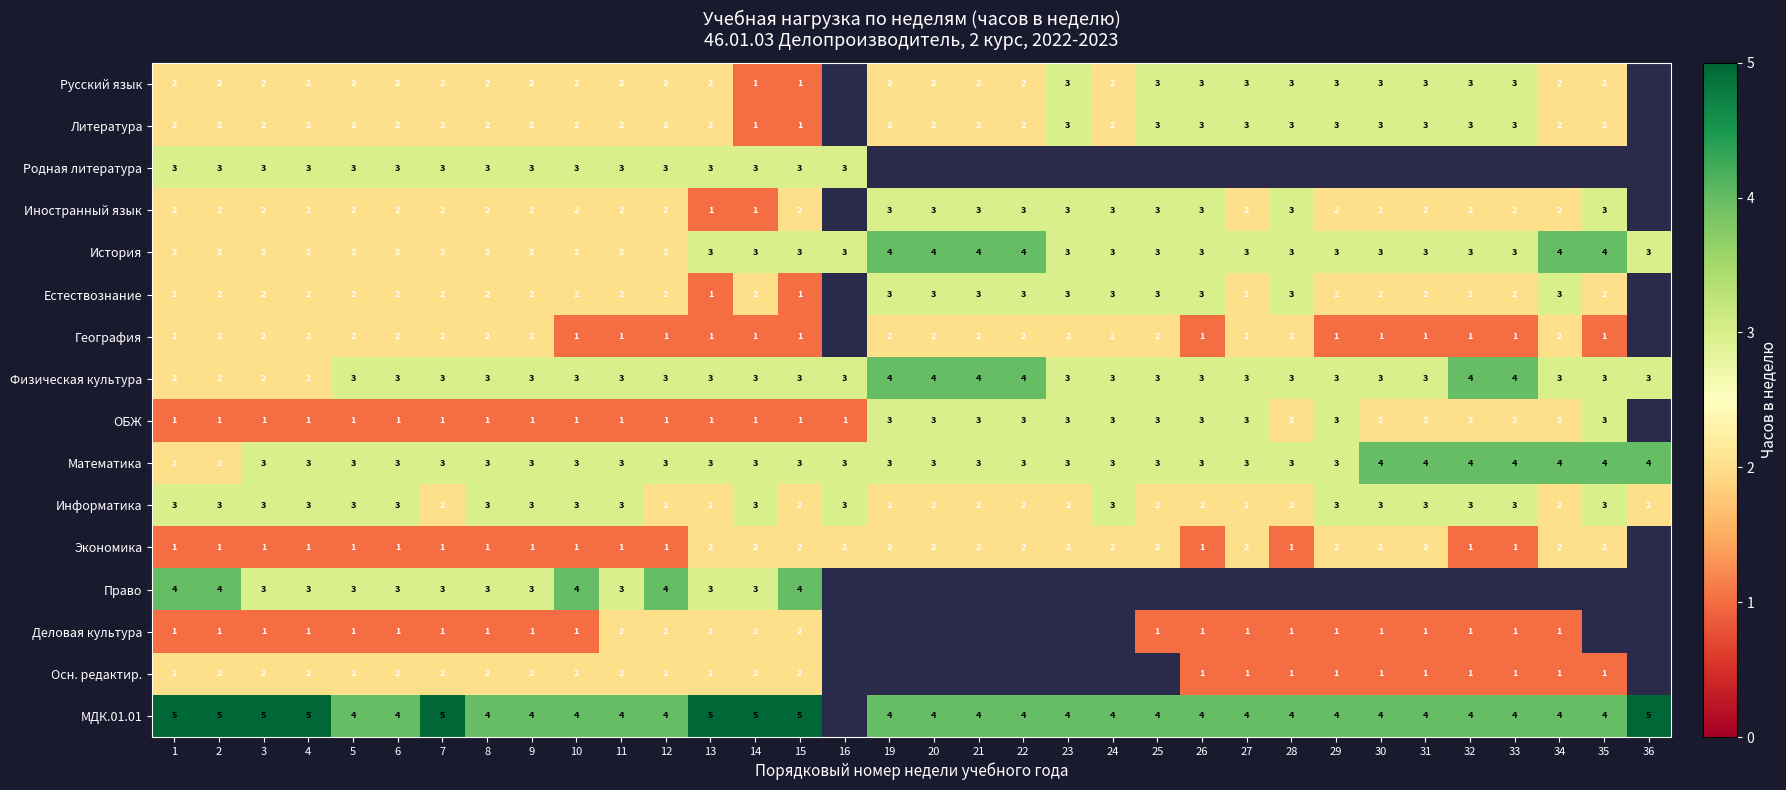

What is the spread (max minus min) of values at 11?

3